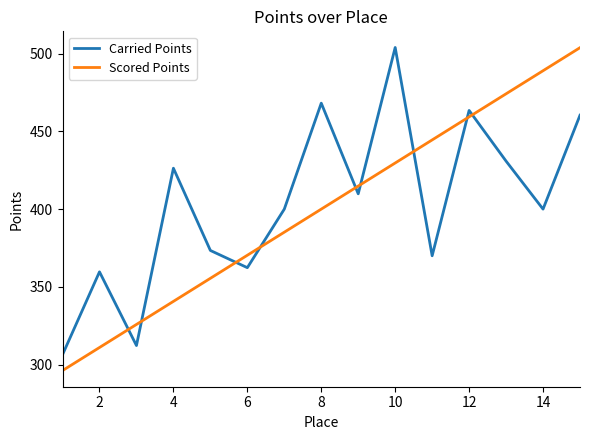

Is this an area chart (filled region under the line)?

No